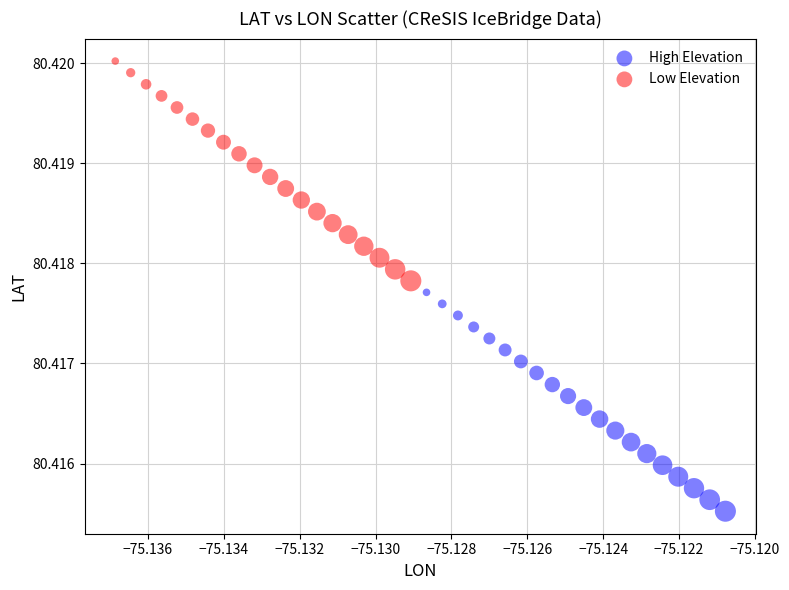

Which series reaches the minimum Y coordinate?

High Elevation